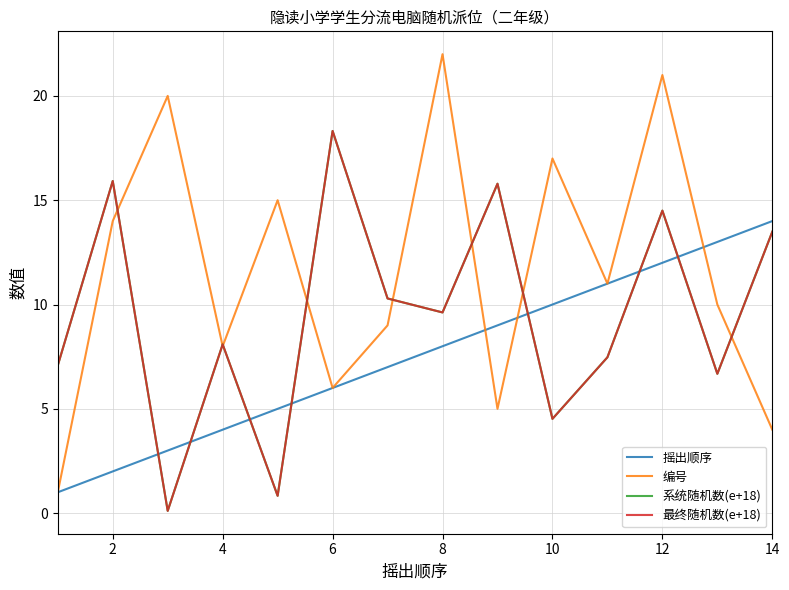

Does the chart display data point markers on the line(s)?

No